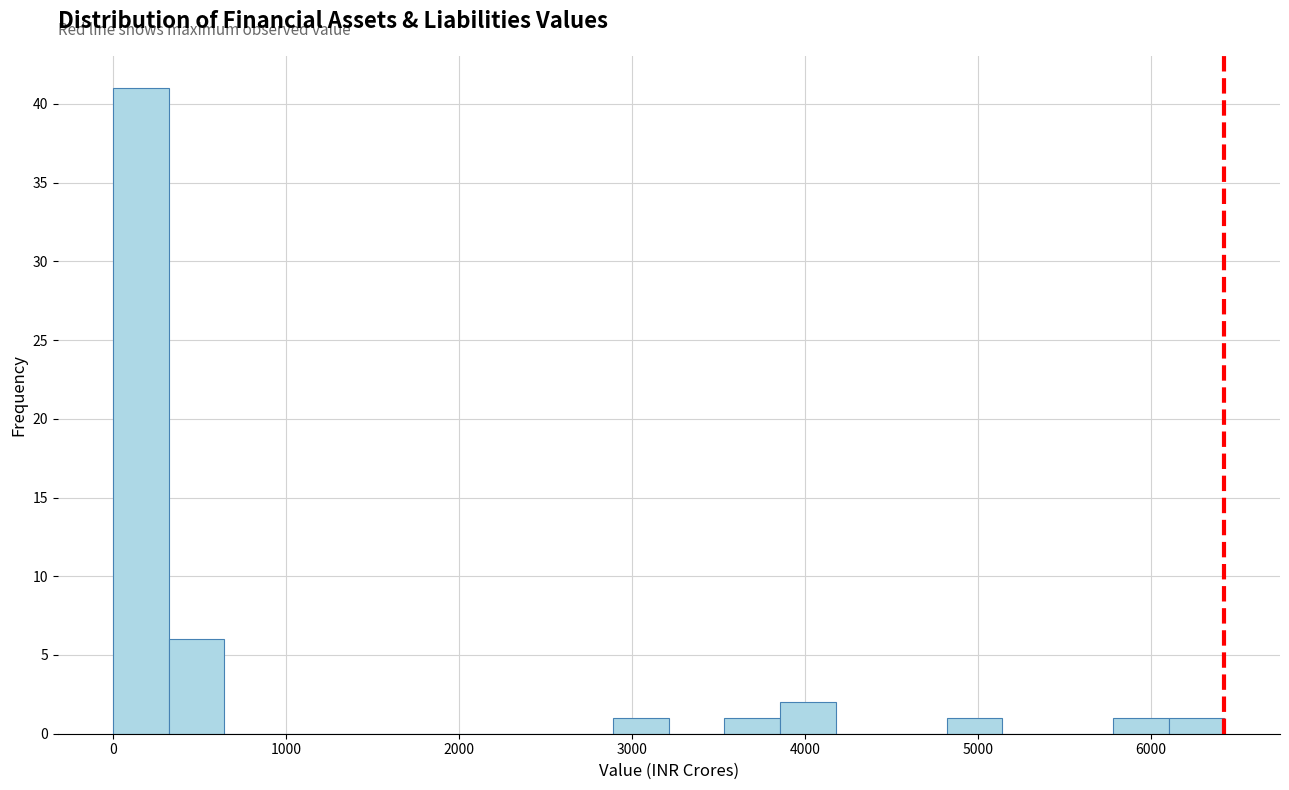

Read against the x-axis, roughly where is the centre of the tallest bar?

200